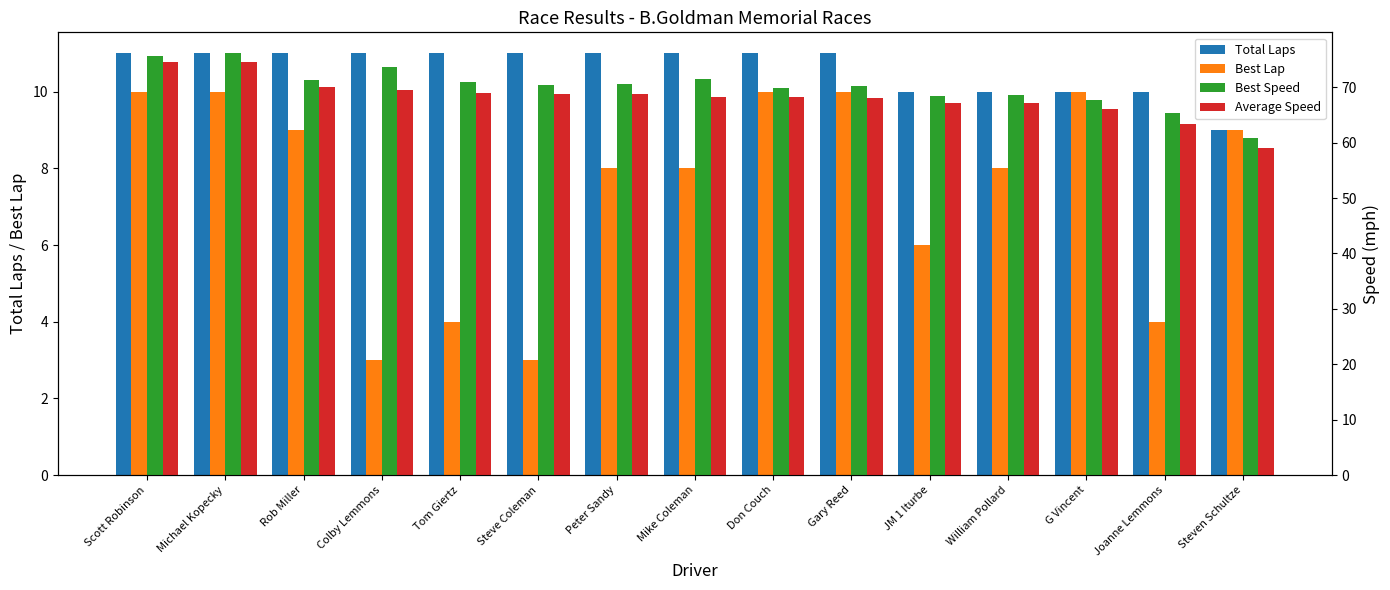

Reading right to left, transcribe all the data shown in this chart.

Total Laps: 9.0	10.0	10.0	10.0	10.0	11.0	11.0	11.0	11.0	11.0	11.0	11.0	11.0	11.0	11.0
Best Lap: 9.0	4.0	10.0	8.0	6.0	10.0	10.0	8.0	8.0	3.0	4.0	3.0	9.0	10.0	10.0
Best Speed: 60.8	65.4	67.8	68.6	68.4	70.3	69.8	71.5	70.6	70.5	70.9	73.6	71.4	76.1	75.6
Average Speed: 59.1	63.4	66.1	67.2	67.2	68.1	68.3	68.3	68.8	68.8	69.1	69.5	70.0	74.6	74.6